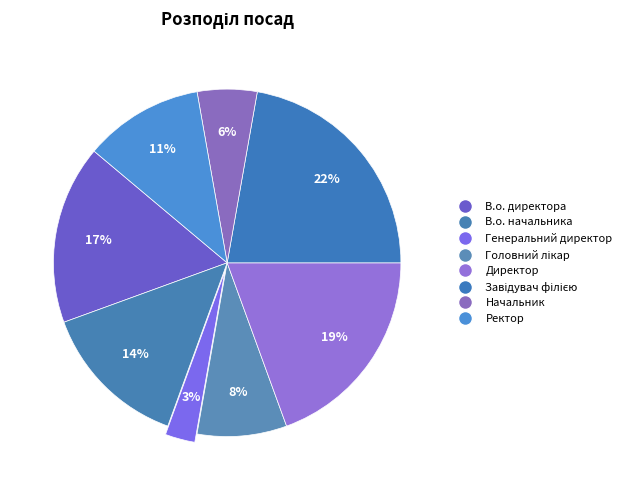

Rank the categories by value from lowest to highest.

Генеральний директор, Начальник, Головний лікар, Ректор, В.о. начальника, В.о. директора, Директор, Завідувач філією